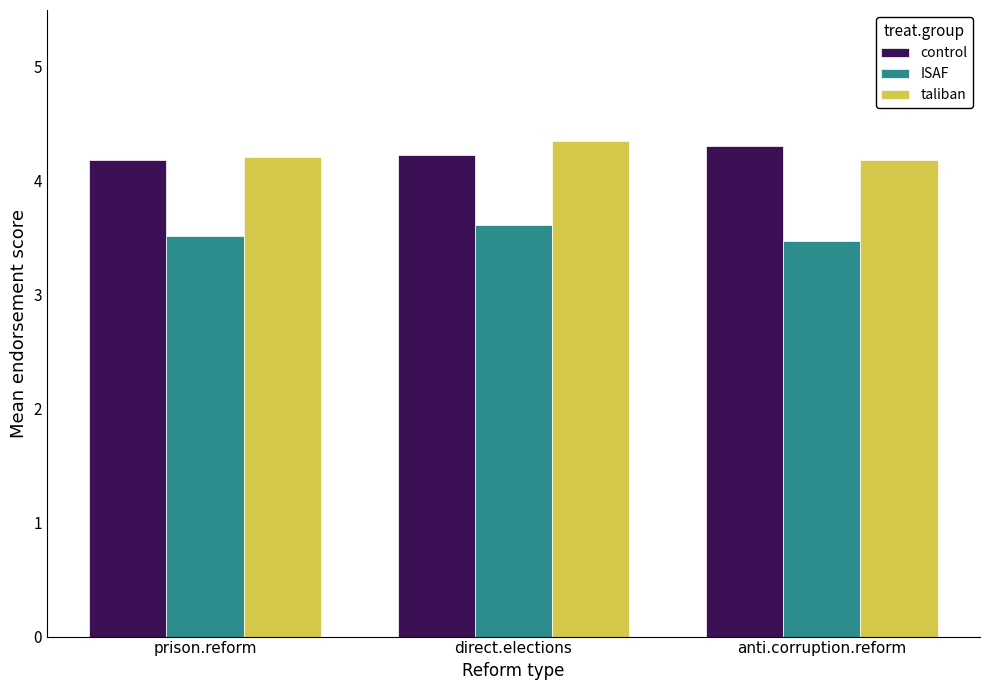

What is the label of the 3rd bar from the right?

prison.reform